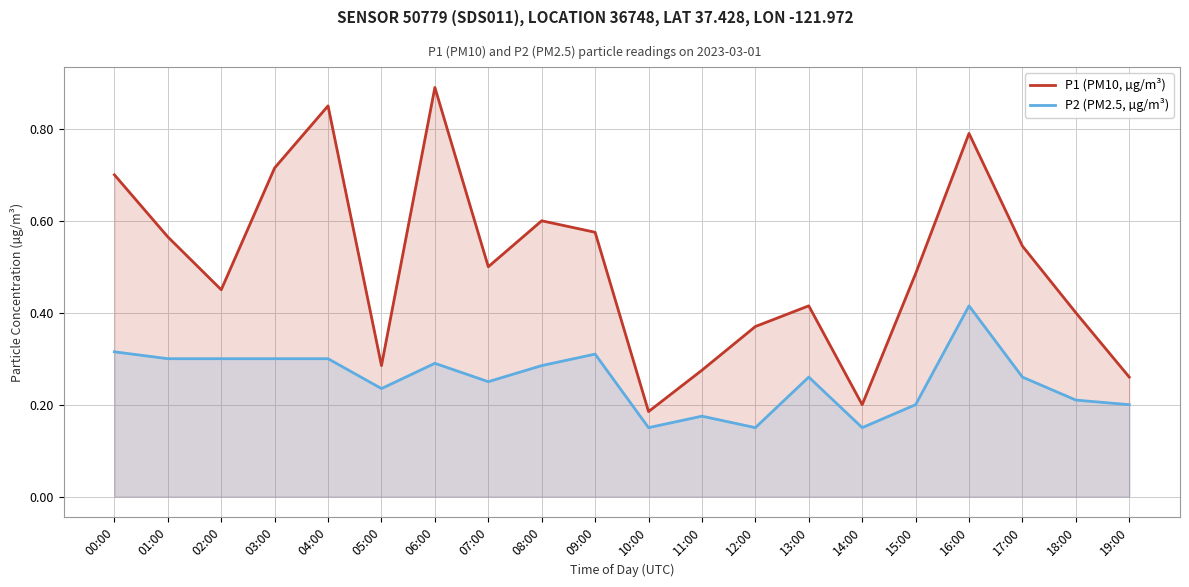

True or false: P2 (PM2.5, µg/m³) and P1 (PM10, µg/m³) intersect in this chart.

False